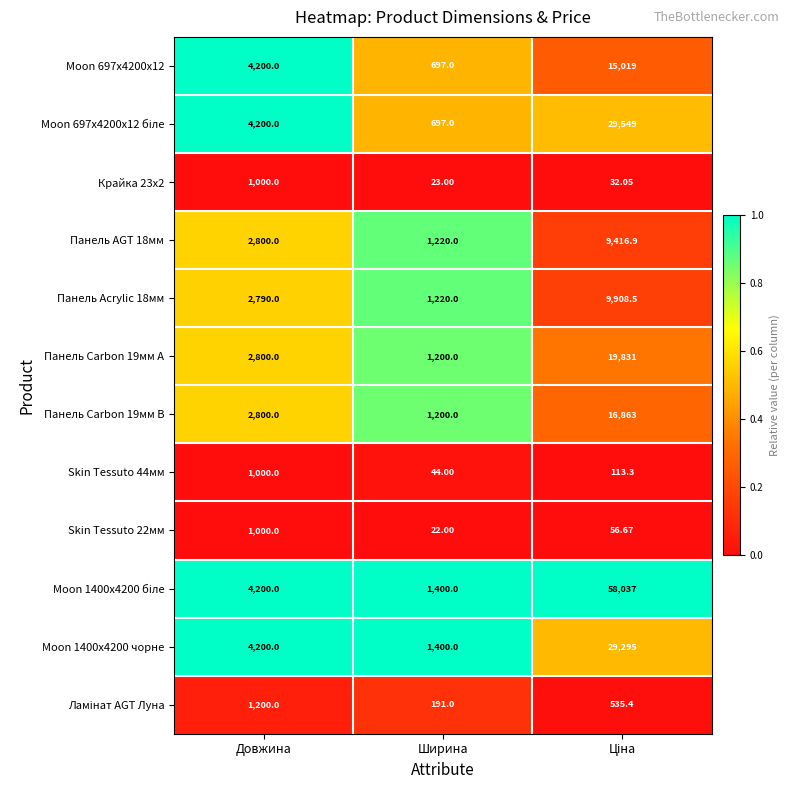

Which label corresponds to the smallest value in the chart?

Ширина